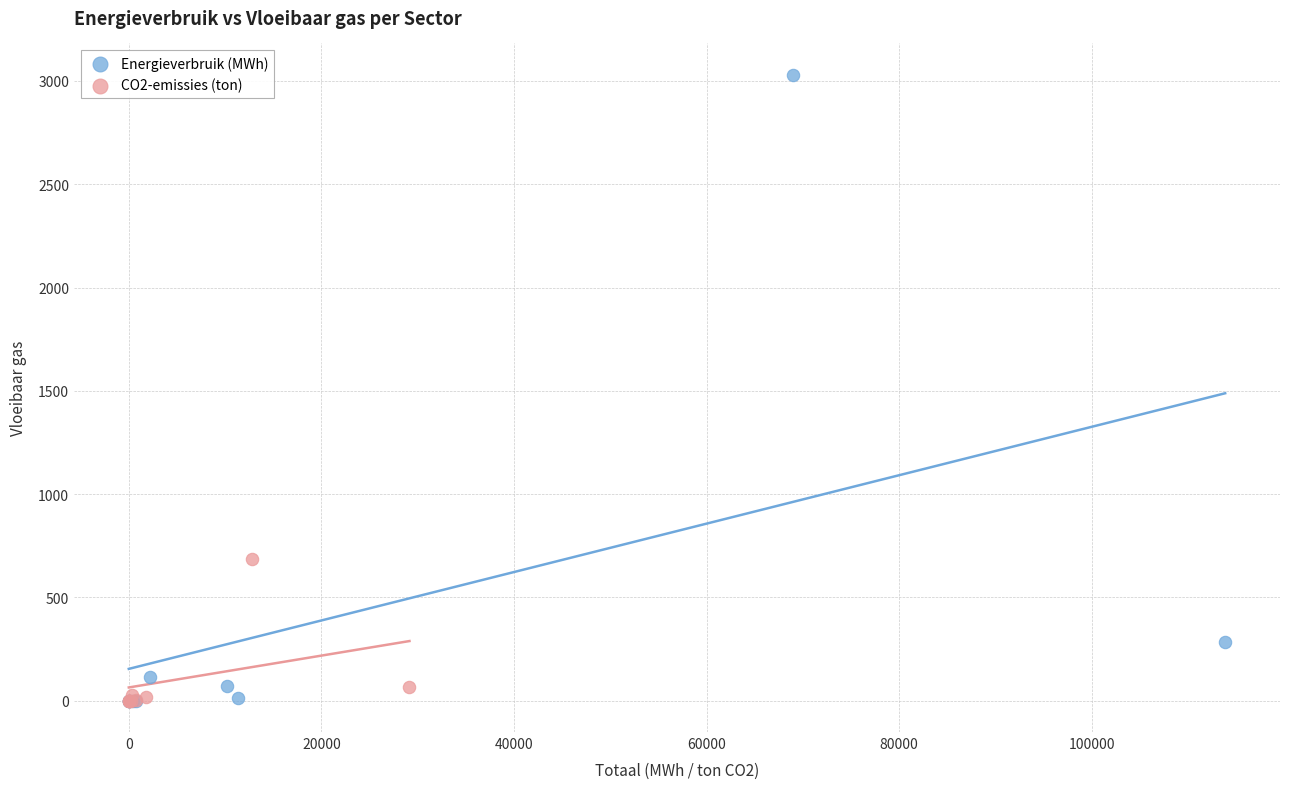

Which series has the widest spread of Y values?

Energieverbruik (MWh)